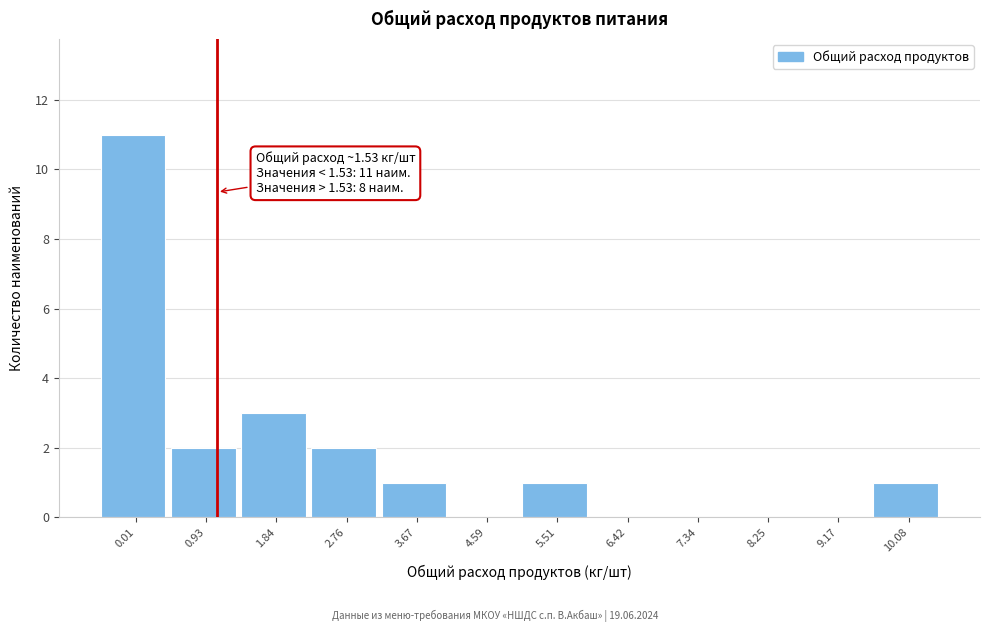

Reading left to right, extract all data points from this chart.

0.01=11	0.93=2	1.84=3	2.76=2	3.67=1	4.59=0	5.51=1	6.42=0	7.34=0	8.25=0	9.17=0	10.08=1